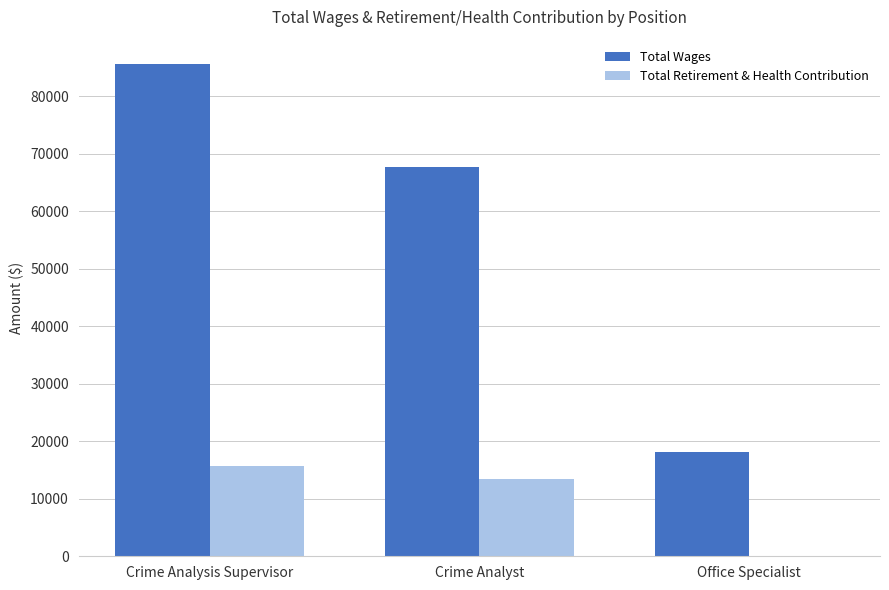

What is the total value across all series at Office Specialist?

18178